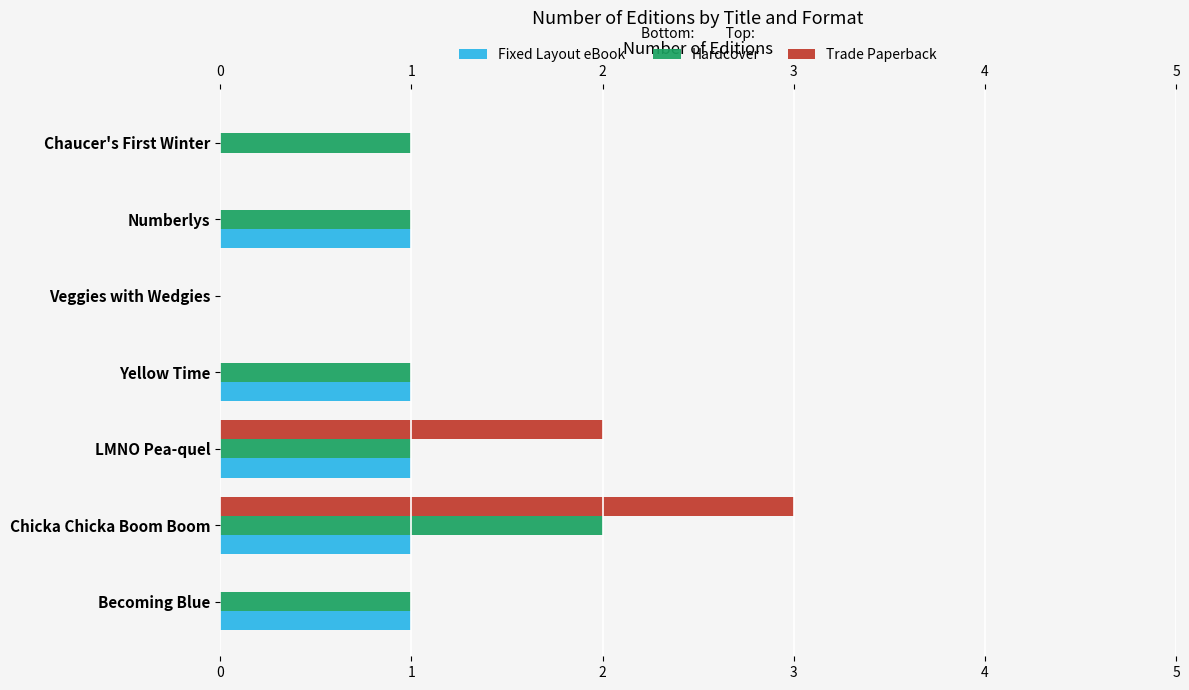

Which label corresponds to the largest value in the chart?

Chicka Chicka Boom Boom